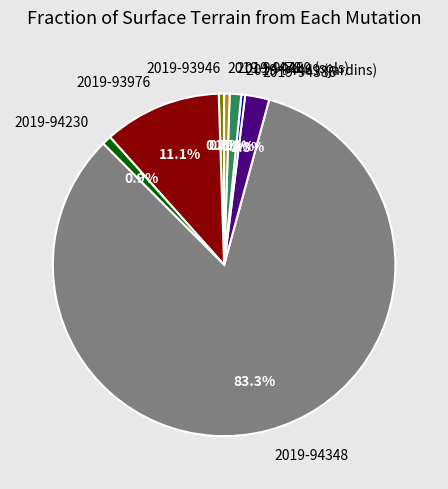

To the nearest percent, what is the difference between the largest and smallest slice percentages?

83%